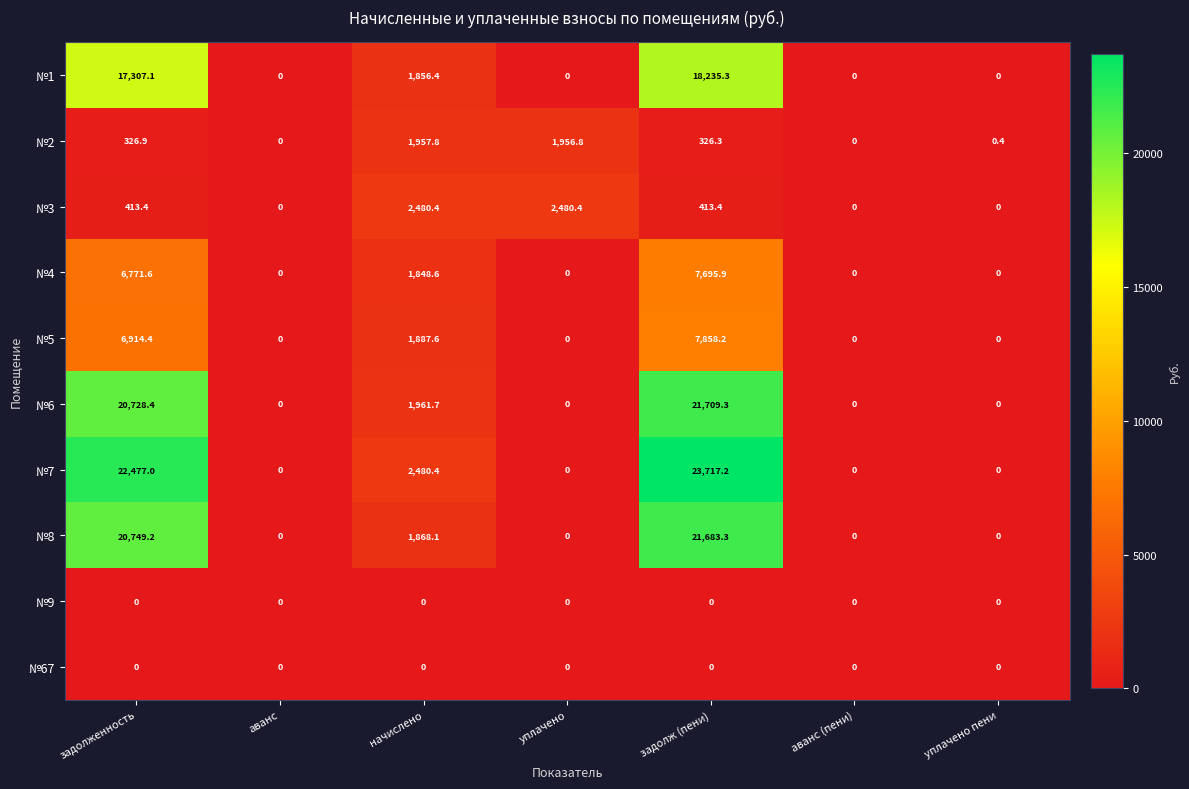

What is the maximum value for №1?

18235.3